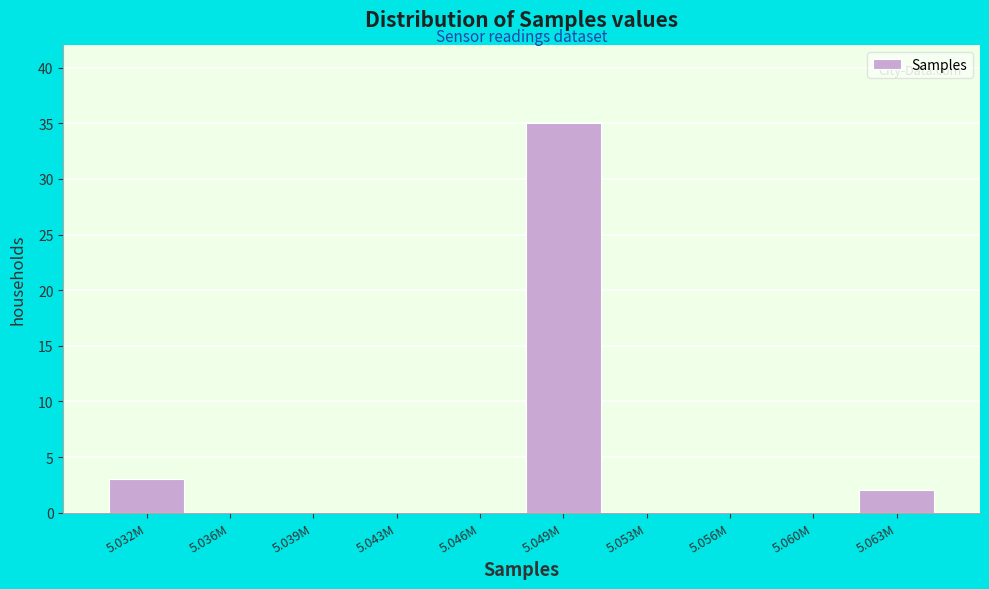

Reading right to left, list all the values displayed in this chart.

5.063M=2	5.060M=0	5.056M=0	5.053M=0	5.049M=35	5.046M=0	5.043M=0	5.039M=0	5.036M=0	5.032M=3